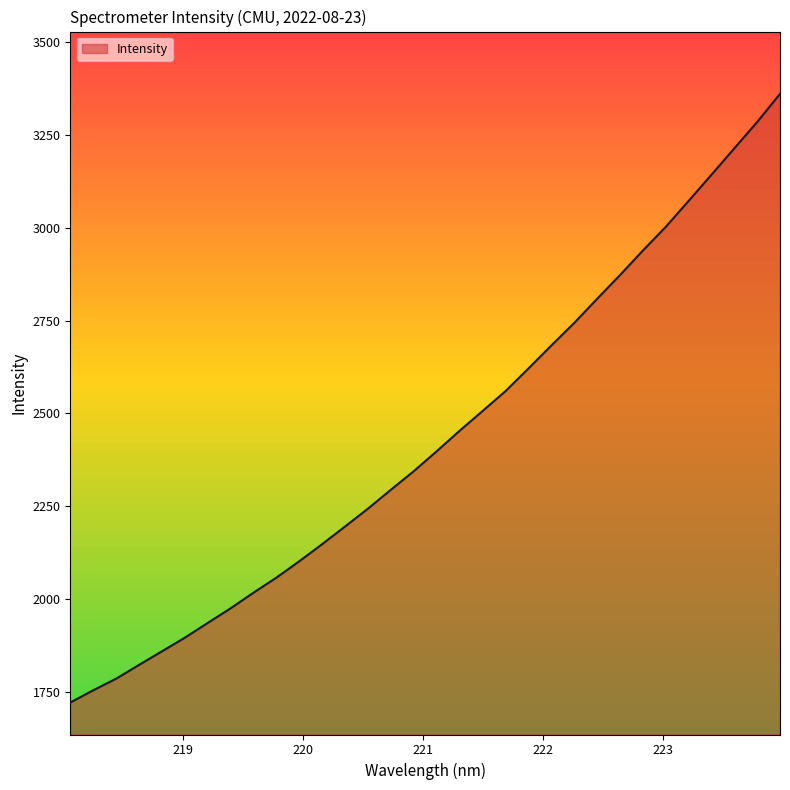

What is the difference between the maximum and minimum values?

1639.4